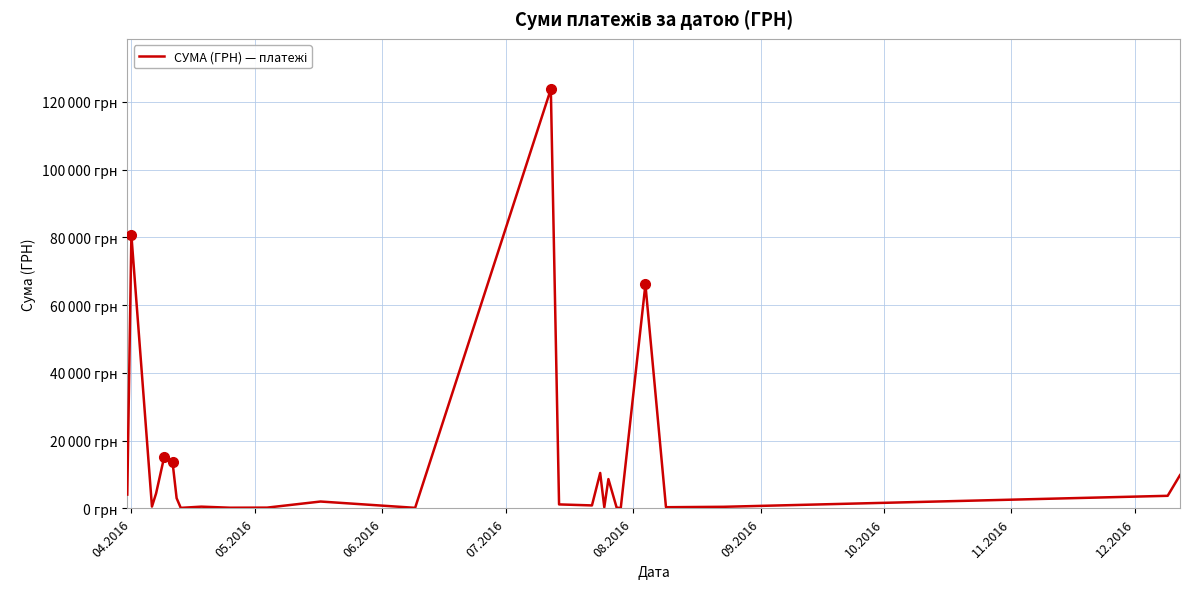

Does the chart have visible grid lines?

Yes